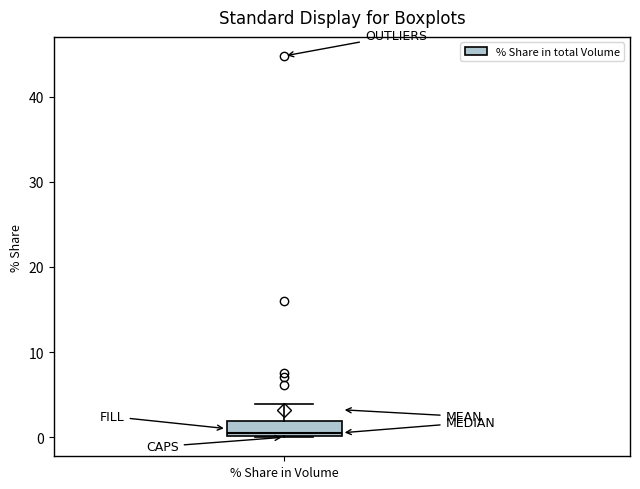

Transcribe this box plot: give where the median line is, the range the box spans, and where the two whiskers end, as read against the y-axis. The values are not printed on the chart, so give them approximately, as read against the axis.

median 1, box 0 to 2, whiskers 0 to 4